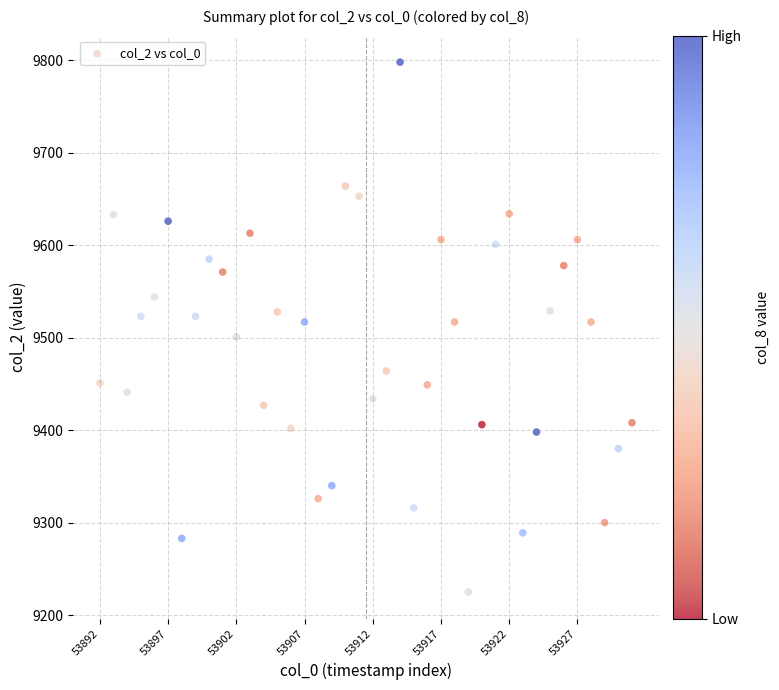

What is the range of Y values (max minus min)?

573